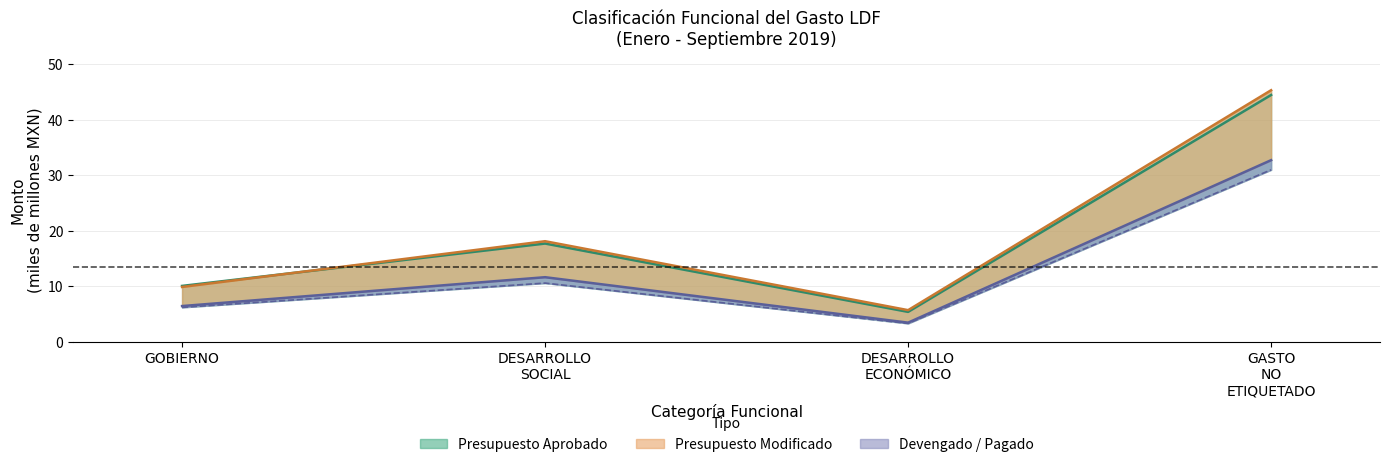

True or false: Devengado (línea) has a value of 5.8 at DESARROLLO
SOCIAL.

False